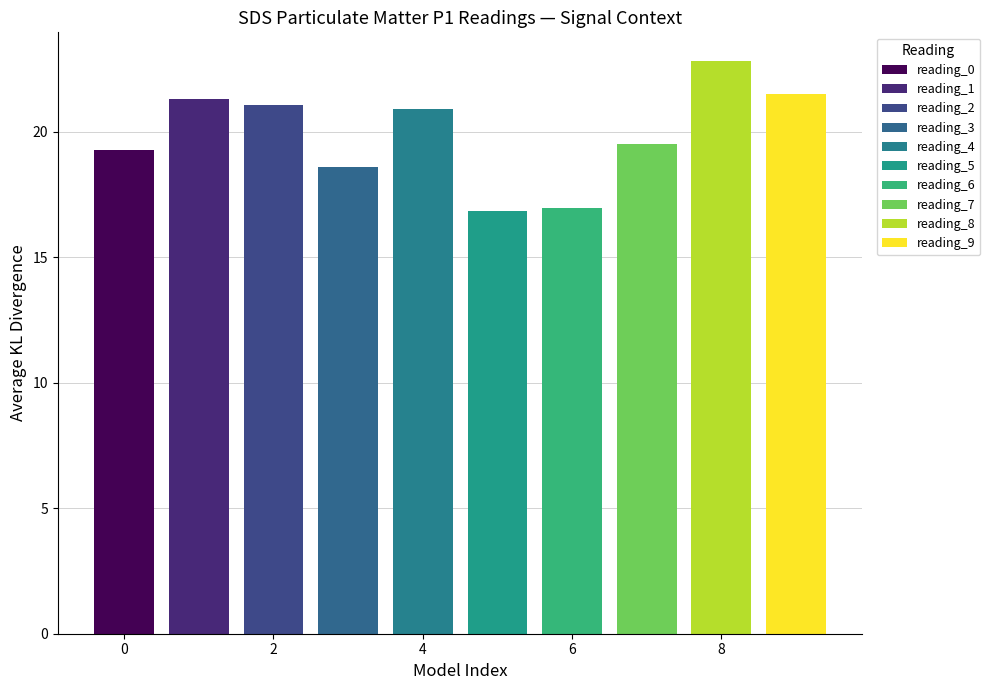

Are the bars horizontal?

No